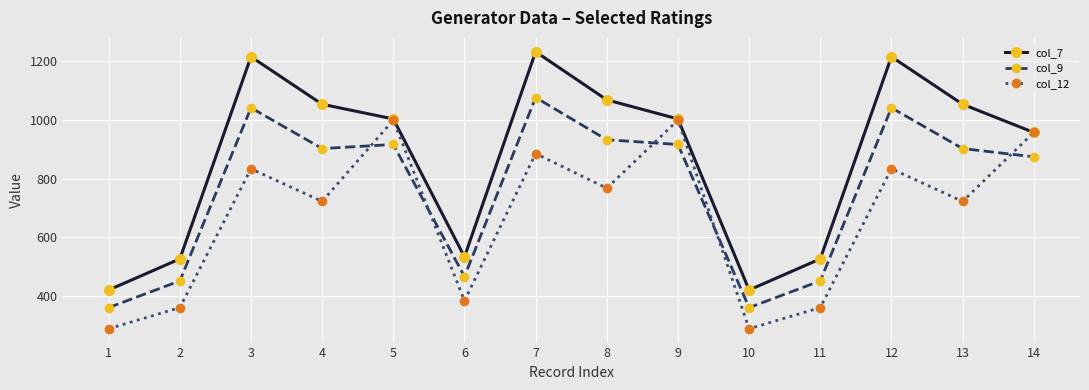

Reading right to left, transcribe all the data shown in this chart.

col_7: 14=958	13=1054	12=1216	11=527	10=421	9=1004	8=1069	7=1233	6=534	5=1004	4=1054	3=1216	2=527	1=421
col_9: 14=875	13=903	12=1042	11=452	10=361	9=917	8=933	7=1077	6=467	5=917	4=903	3=1042	2=452	1=361
col_12: 14=958	13=723	12=834	11=361	10=289	9=1000	8=768	7=886	6=384	5=1000	4=723	3=834	2=361	1=289